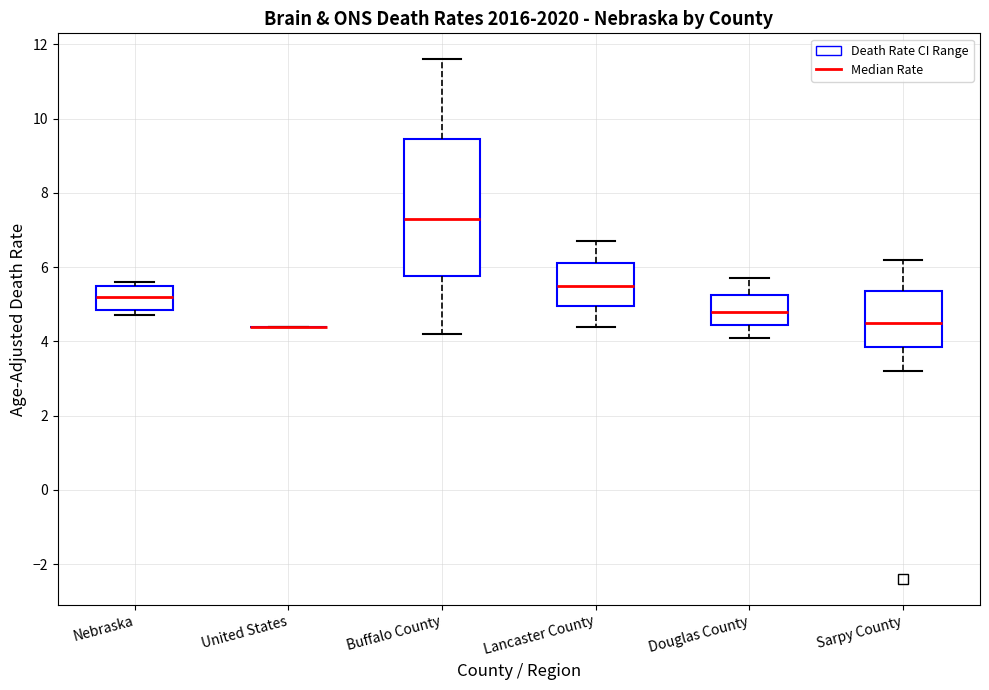

Reading left to right, read every box against the y-axis: the position of its median line, the range the box covers, and the ends of its whiskers. The values are not printed on the chart, so give them approximately, as read against the axis.

Nebraska: median 5.2, box 4.8 to 5.6, whiskers 4.8 (just below the box's lower edge) to 5.6 (just above the box's upper edge)
United States: box collapsed to a line at 4.4, whiskers 4.4 to 4.4
Buffalo County: median 7.4, box 5.8 to 9.4, whiskers 4.2 to 11.6
Lancaster County: median 5.6, box 5.0 to 6.2, whiskers 4.4 to 6.8
Douglas County: median 4.8, box 4.4 to 5.2, whiskers 4.2 to 5.8
Sarpy County: median 4.6, box 3.8 to 5.4, whiskers 3.2 to 6.2